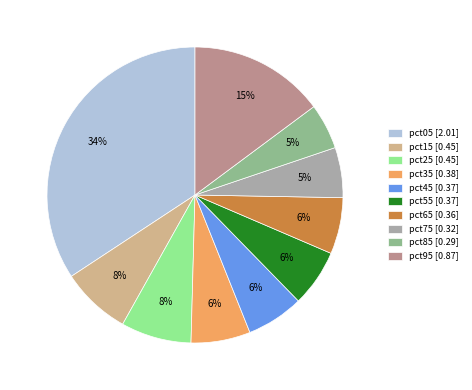

To the nearest percent, what is the difference between the largest and smallest slice percentages?

29%